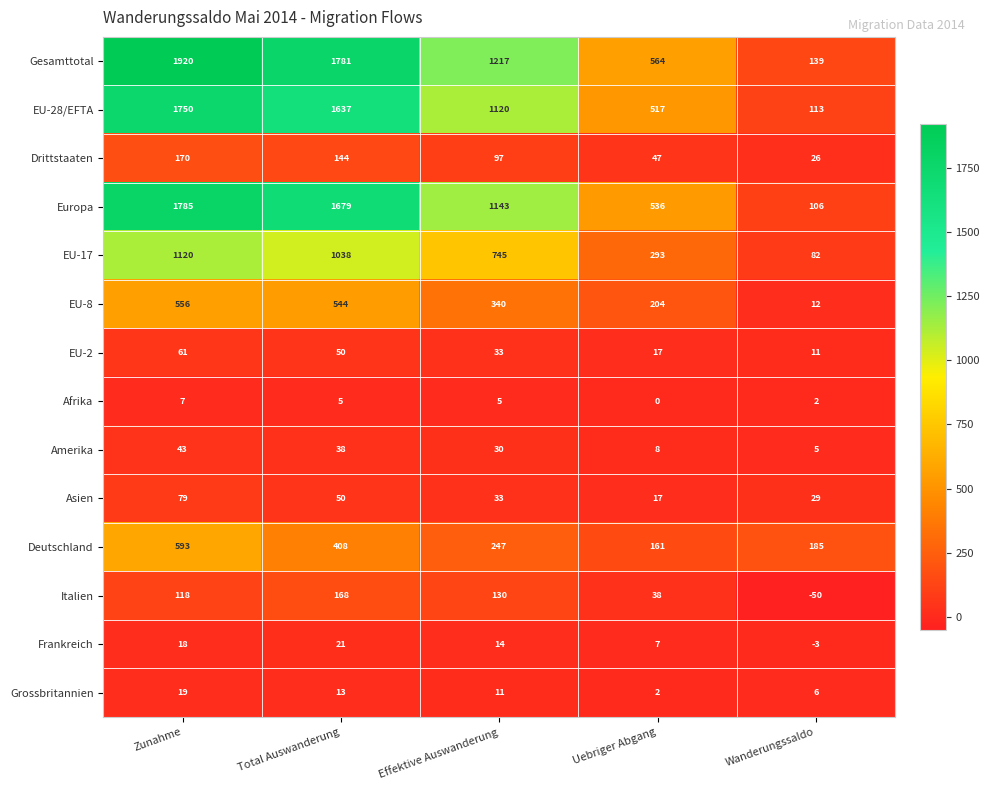

At which category is the sum across all series the highest?

Zunahme